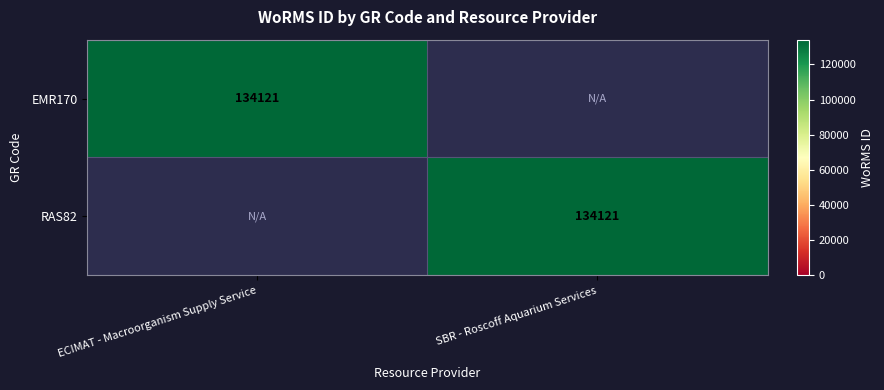

How many values in RAS82 are above zero?

1